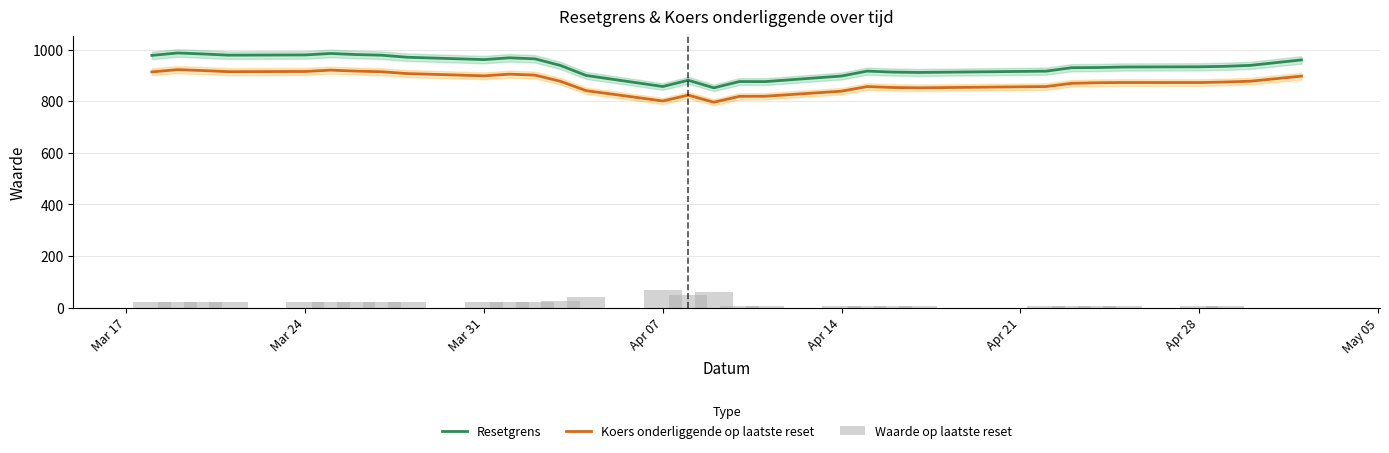

Reading right to left, list all the values displayed in this chart.

Resetgrens: 960.5	939.3	935.6	933.8	933.0	930.9	930.2	916.8	911.9	913.3	917.1	898.0	876.3	876.6	852.2	881.6	857.3	900.2	938.8	964.6	968.6	961.7	970.8	978.7	981.3	985.5	979.8	978.9	983.6	987.3	977.9
Koers onderliggende op laatste reset: 897.6	877.9	874.7	872.7	872.8	872.0	869.7	857.2	852.2	853.6	857.1	839.3	819.6	819.2	796.5	823.9	801.3	841.3	877.4	901.5	905.2	898.8	907.5	914.7	917.1	921.0	915.7	914.8	919.3	922.8	914.0
Waarde op laatste reset: 0.0	0.0	6.8	6.8	6.8	6.8	6.8	6.8	6.8	6.8	6.8	6.8	6.8	6.8	60.8	47.3	67.6	40.5	27.0	20.3	20.3	20.3	20.3	20.3	20.3	20.3	20.3	20.3	20.3	20.3	20.3